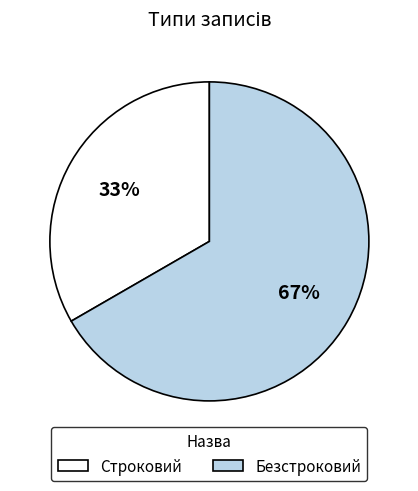

To the nearest percent, what is the average slice percentage?

50%